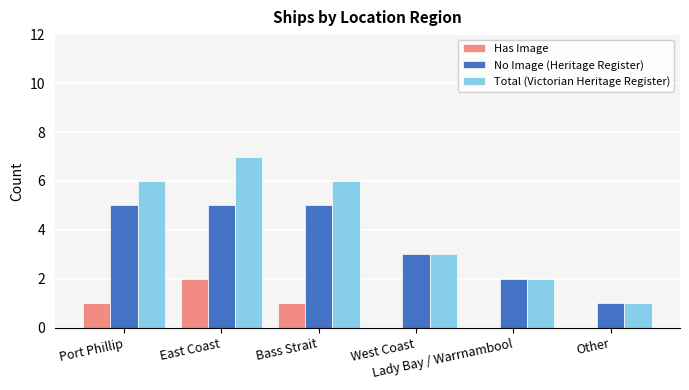

What is the highest value of the Has Image series?

2